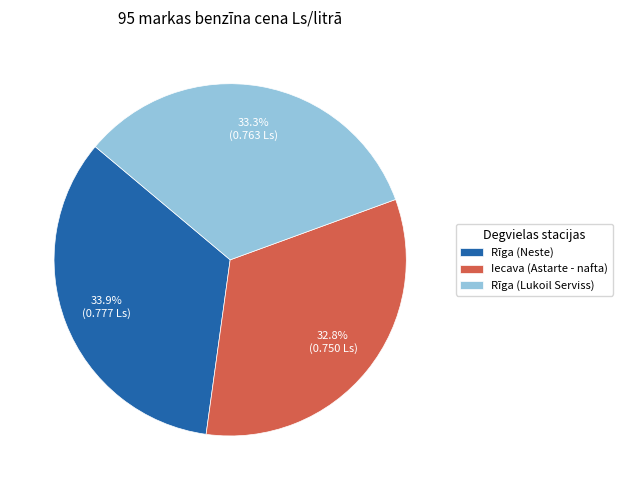

To the nearest percent, what portion does Iecava (Astarte - nafta) represent?

33%